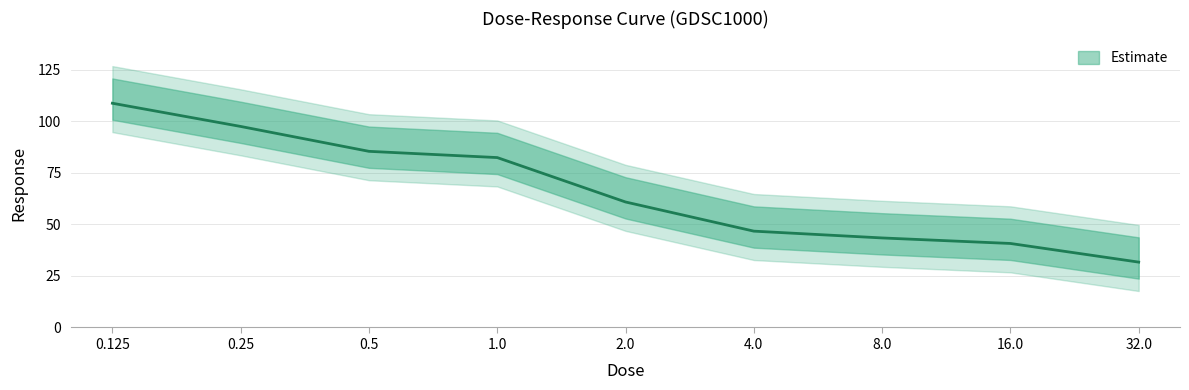

Which label corresponds to the largest value in the chart?

0.125